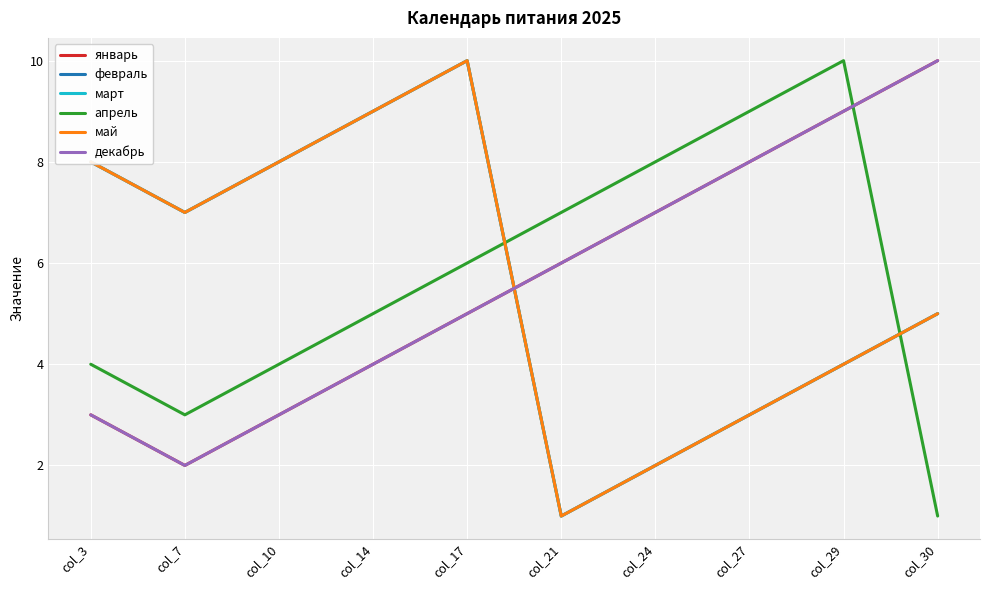

True or false: апрель and январь intersect in this chart.

True